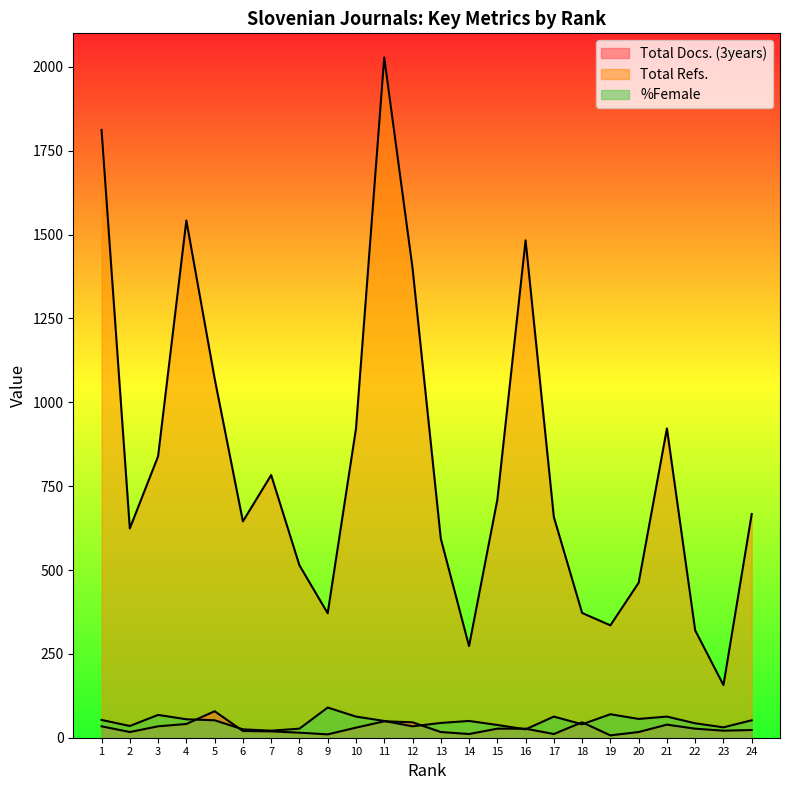

How many interior local peaks does the Total Refs. series have?

5